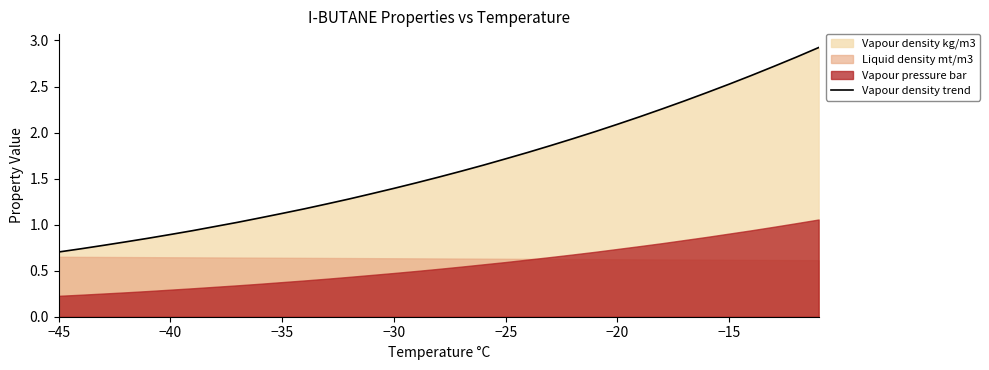

How many values exceed 1?

27